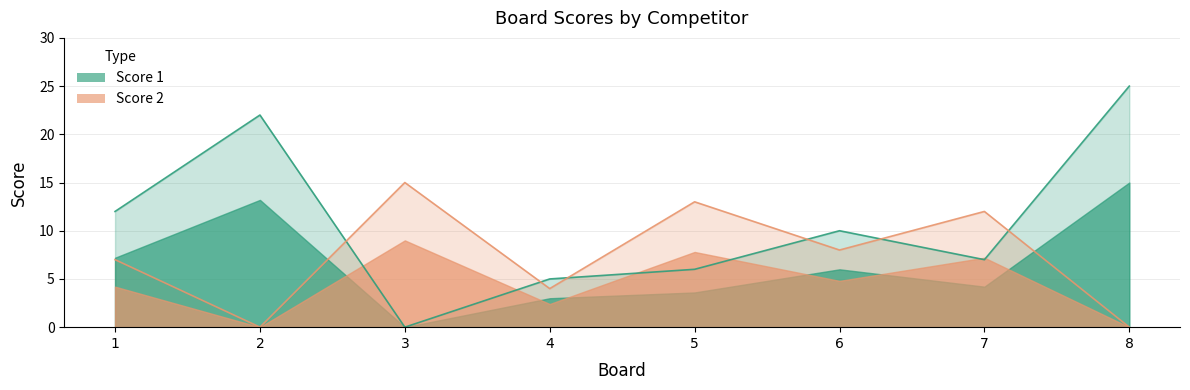

What is the difference between the highest and lowest values at 1?

5